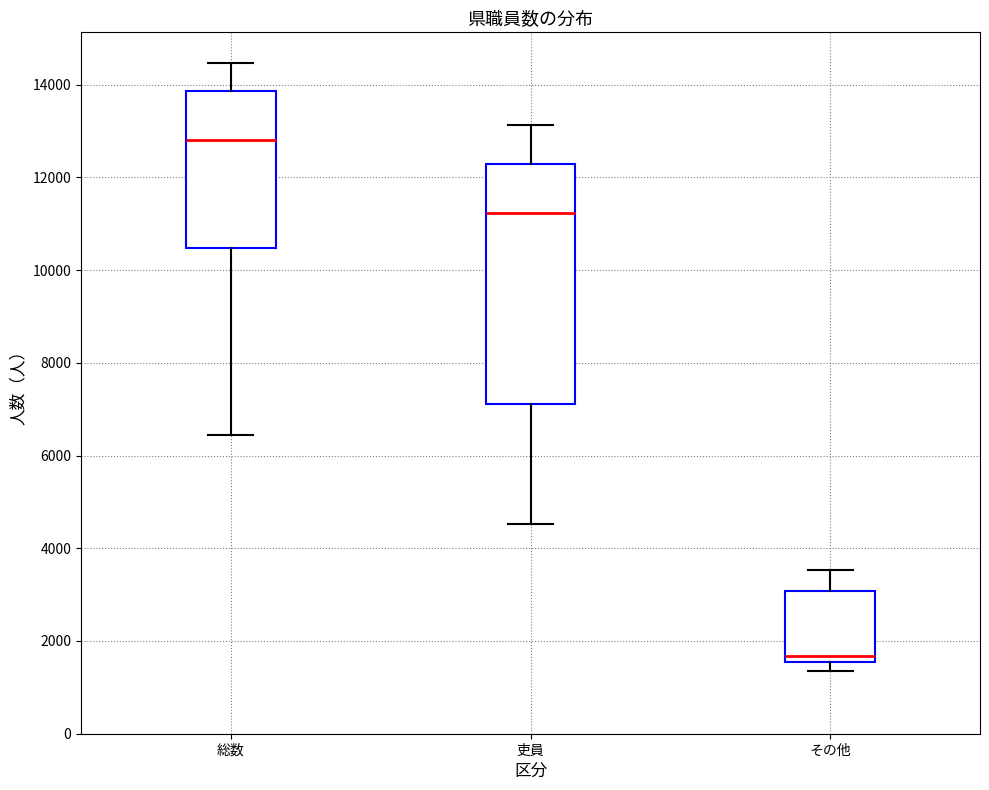

Which box's median line is the highest?

総数